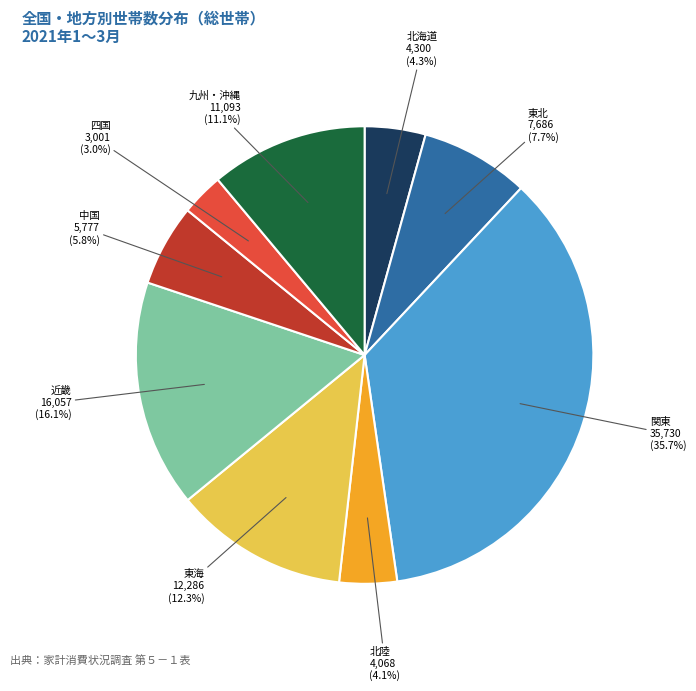

Does any single category account for the majority?

No